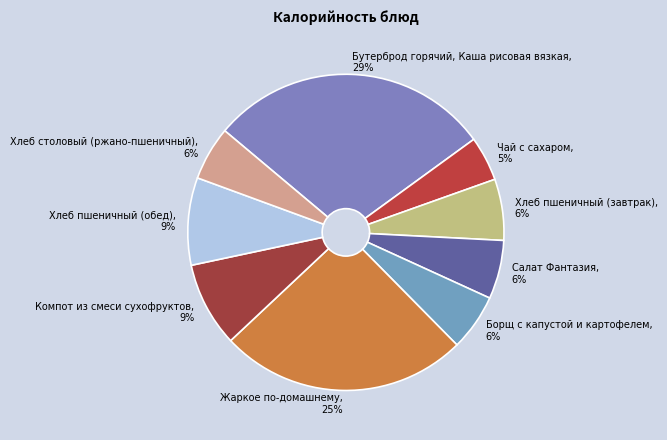

Between Салат Фантазия and Компот из смеси сухофруктов, which is larger?

Компот из смеси сухофруктов